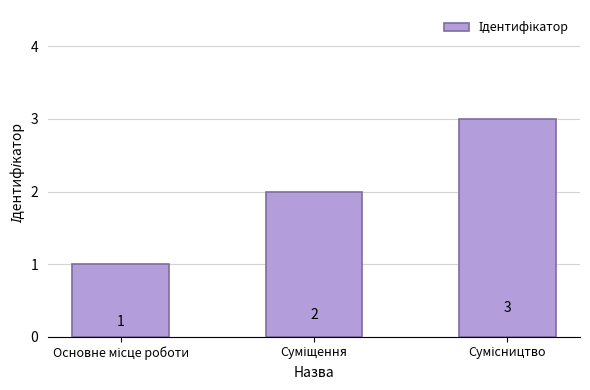

What is the maximum value shown in the chart?

3